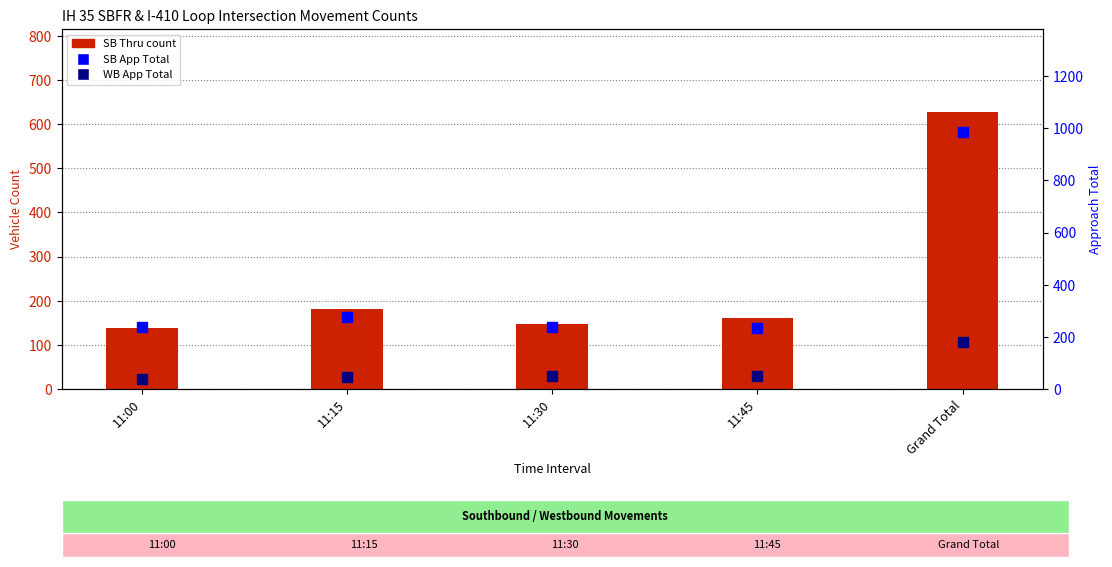

What are all the series names shown in the legend?

SB Thru, SB App Total, WB App Total